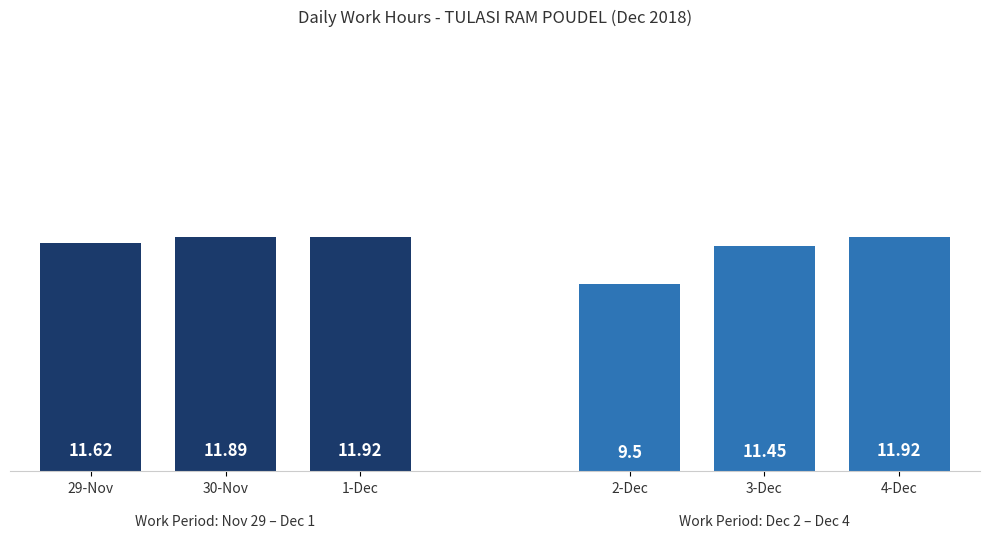

Which category has the highest value across all series?

1-Dec